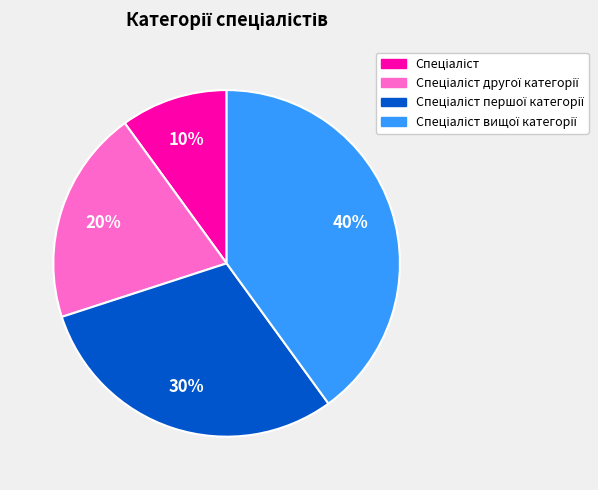

Is there any slice that represents more than half of the pie?

No